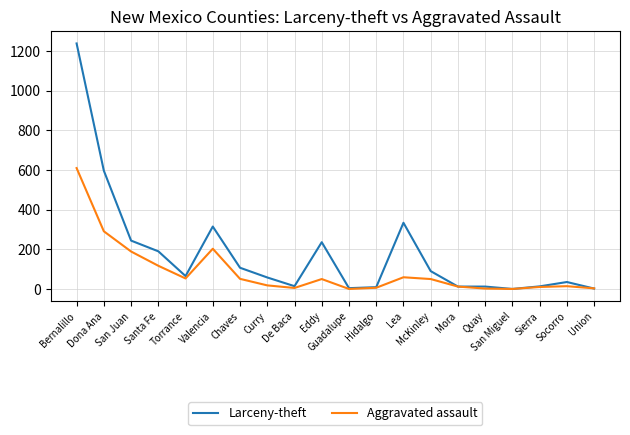

Is it true that Aggravated assault equals 51 at Chaves?

True